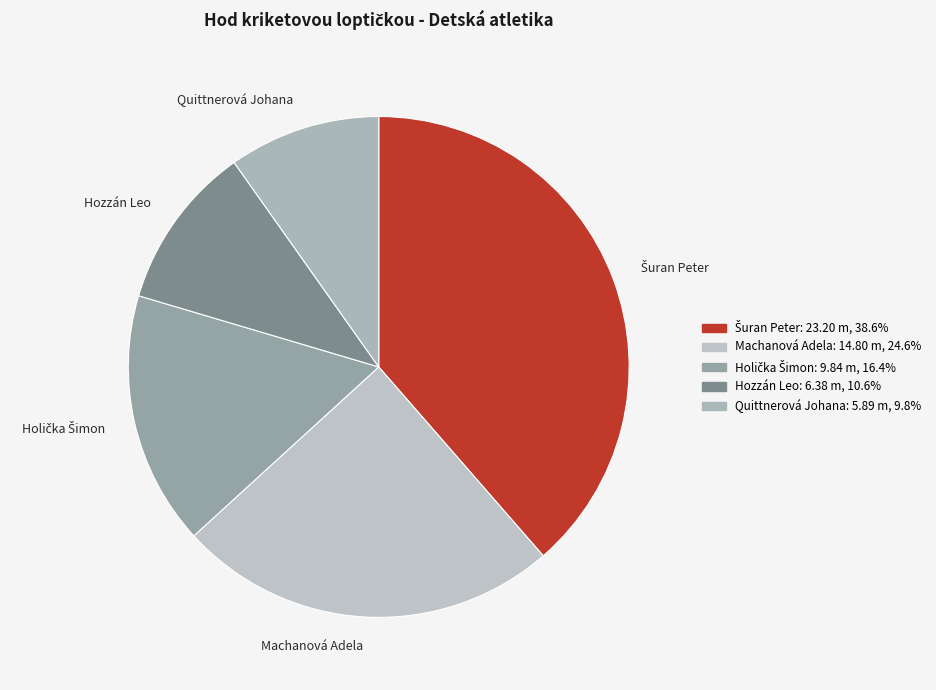

Do Quittnerová Johana and Machanová Adela together represent more than half of the pie?

No